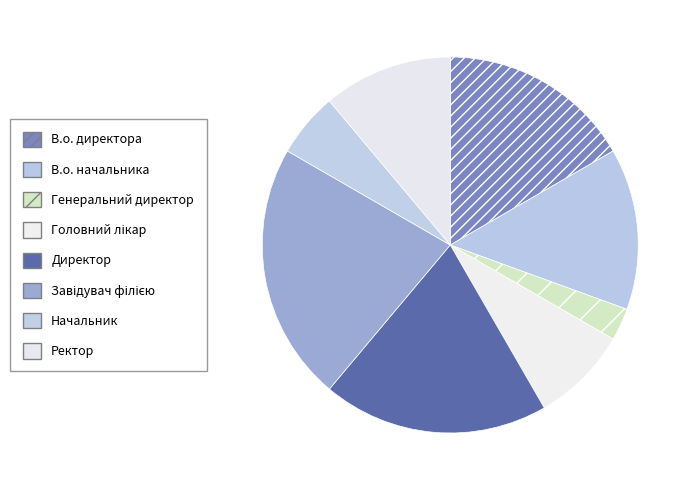

Which category has the smallest portion of the pie?

Генеральний директор